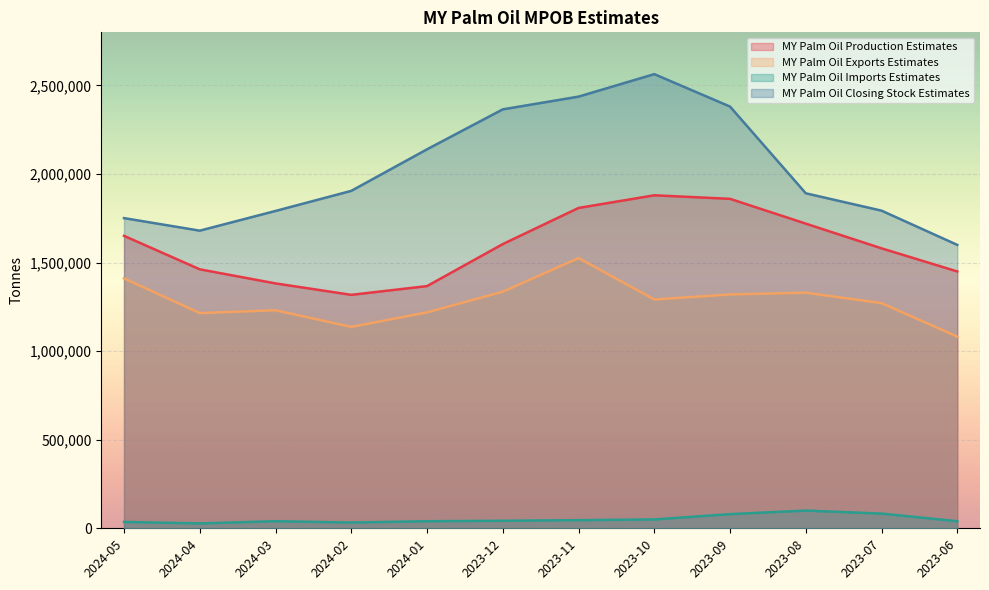

Reading left to right, what are all the values shown in this chart?

MY Palm Oil Production Estimates: 1651068	1462095	1382500	1317899	1367351	1604500	1808500	1880000	1860000	1720000	1580500	1450000
MY Palm Oil Exports Estimates: 1411000	1215000	1231000	1136994	1219007	1335426	1525500	1291802	1320000	1330000	1271339	1082000
MY Palm Oil Imports Estimates: 36000	27500	40000	32500	40000	42500	46000	50000	80000	100000	83000	40000
MY Palm Oil Closing Stock Estimates: 1751230	1680345	1791605	1905000	2139592	2365199	2437053	2564000	2380963	1891321	1793301	1600000